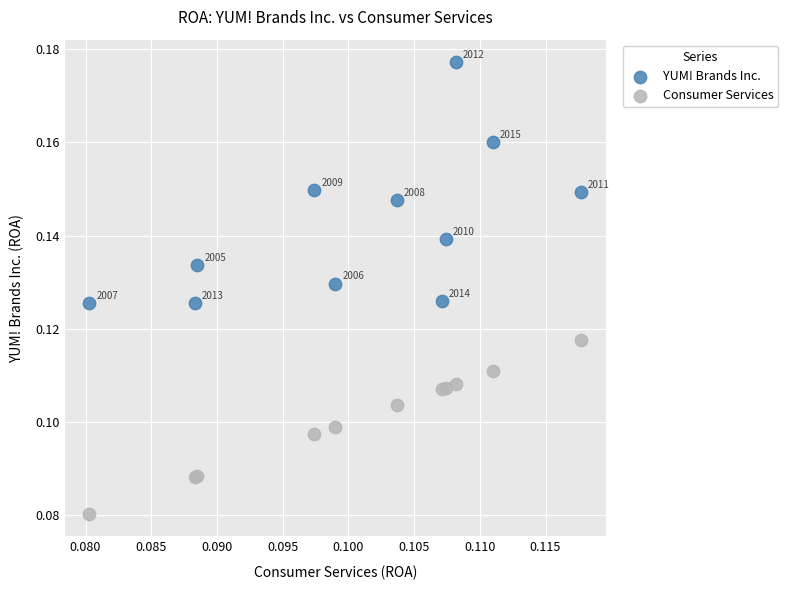

Which series reaches the minimum Y coordinate?

Consumer Services